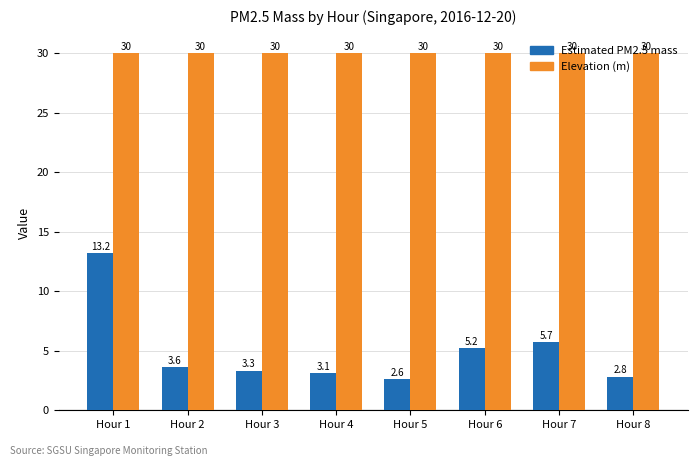

The value of Estimated PM2.5 mass at Hour 5 is 0.8. True or false?

False